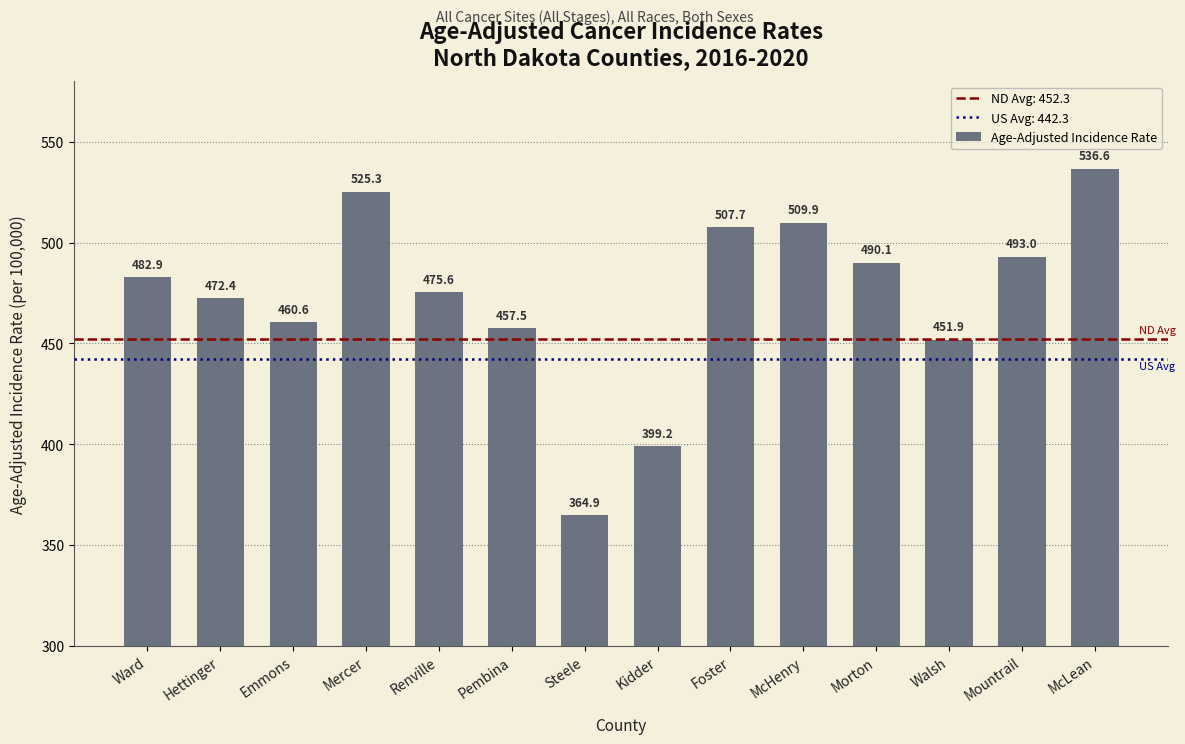

Count the number of categories in the chart.

14